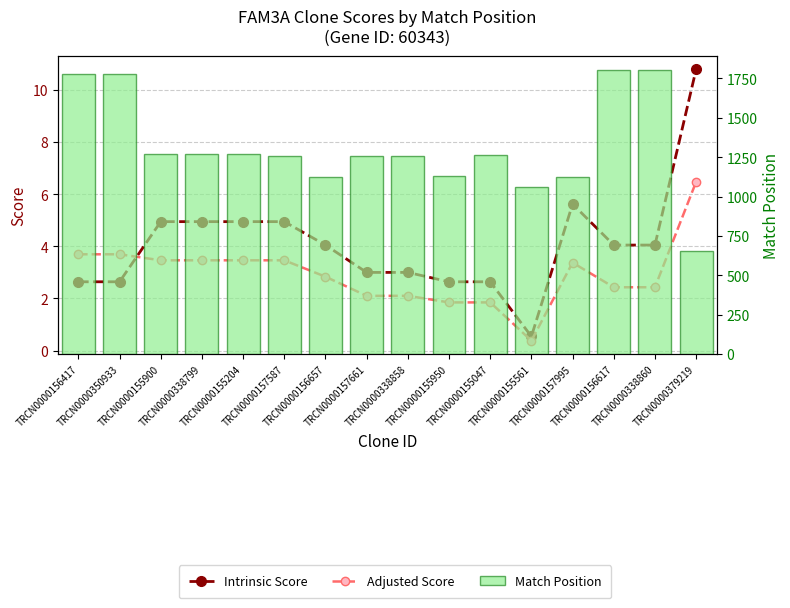

What is the sum of the Adjusted Score values at TRCN0000157587 and TRCN0000155900?

6.9